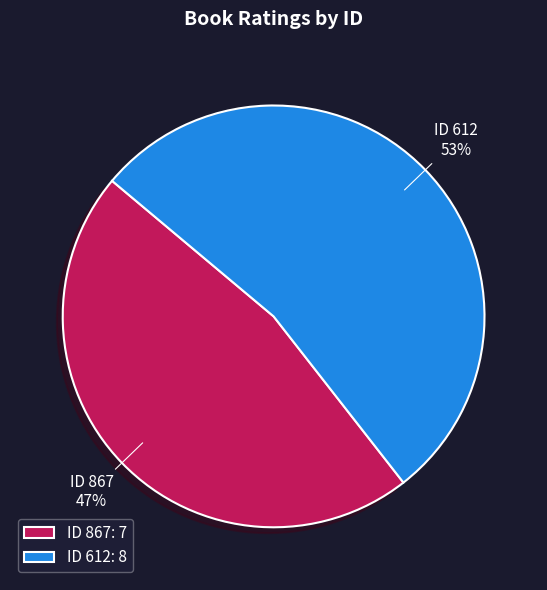

Which category has the biggest portion of the pie?

ID 612: 8